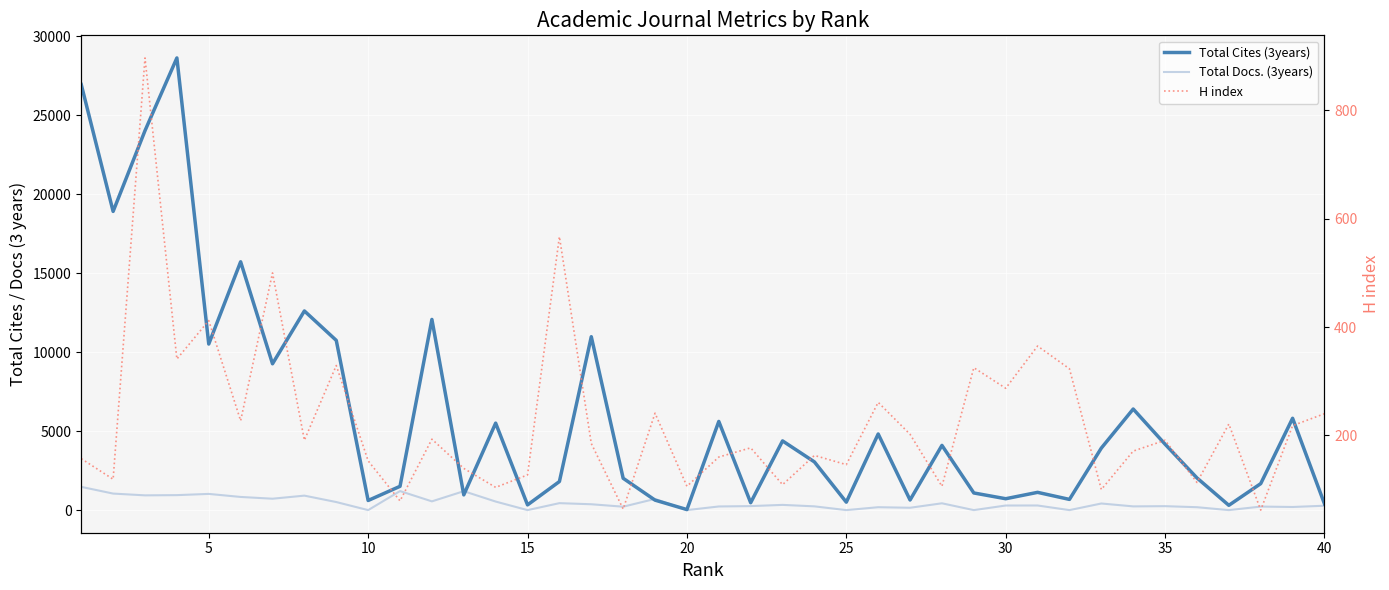

Which has a higher value, 35 or 20?

35